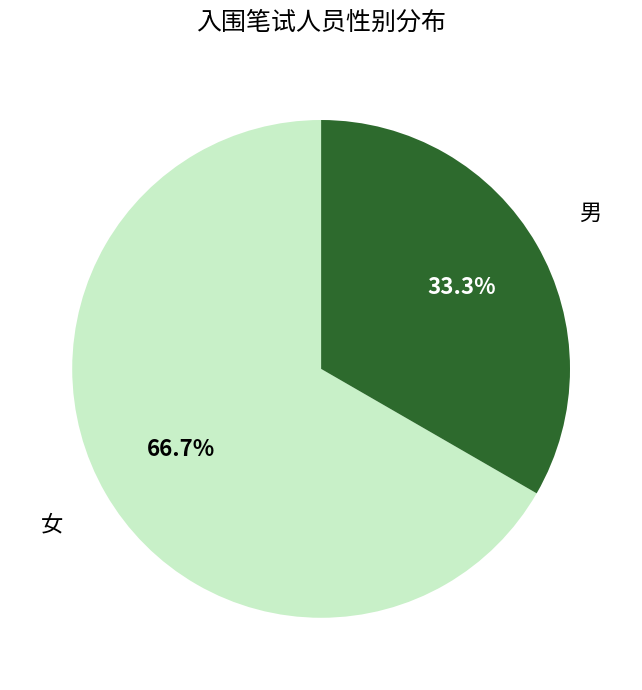

Does any single category account for the majority?

Yes